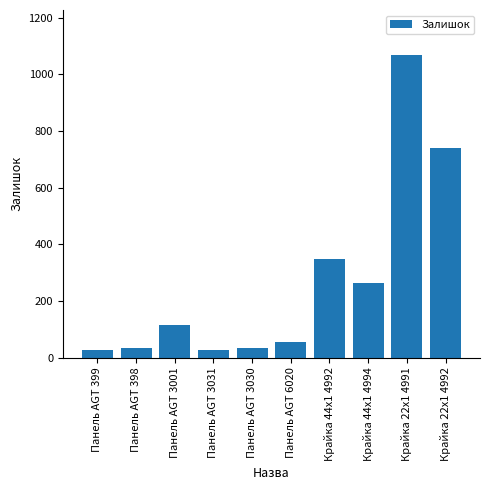

What is the change in value from Панель AGT 3001 to Крайка 22x1 4992?

+624